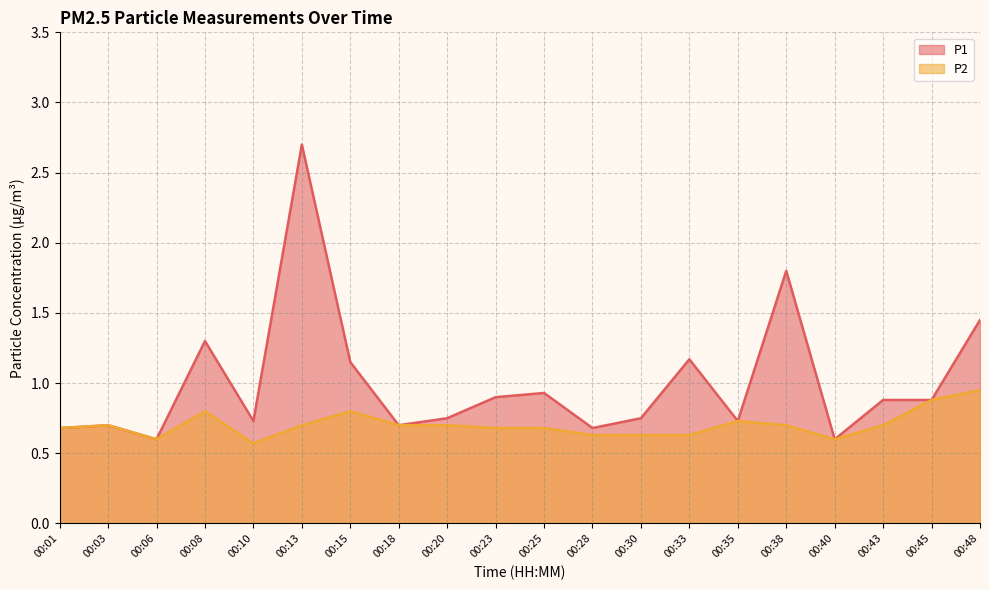

Reading right to left, list all the values displayed in this chart.

P1: 00:48=1.4	00:45=0.9	00:43=0.9	00:40=0.6	00:38=1.8	00:35=0.7	00:33=1.2	00:30=0.8	00:28=0.7	00:25=0.9	00:23=0.9	00:20=0.8	00:18=0.7	00:15=1.1	00:13=2.7	00:10=0.7	00:08=1.3	00:06=0.6	00:03=0.7	00:01=0.7
P2: 00:48=0.9	00:45=0.9	00:43=0.7	00:40=0.6	00:38=0.7	00:35=0.7	00:33=0.6	00:30=0.6	00:28=0.6	00:25=0.7	00:23=0.7	00:20=0.7	00:18=0.7	00:15=0.8	00:13=0.7	00:10=0.6	00:08=0.8	00:06=0.6	00:03=0.7	00:01=0.7